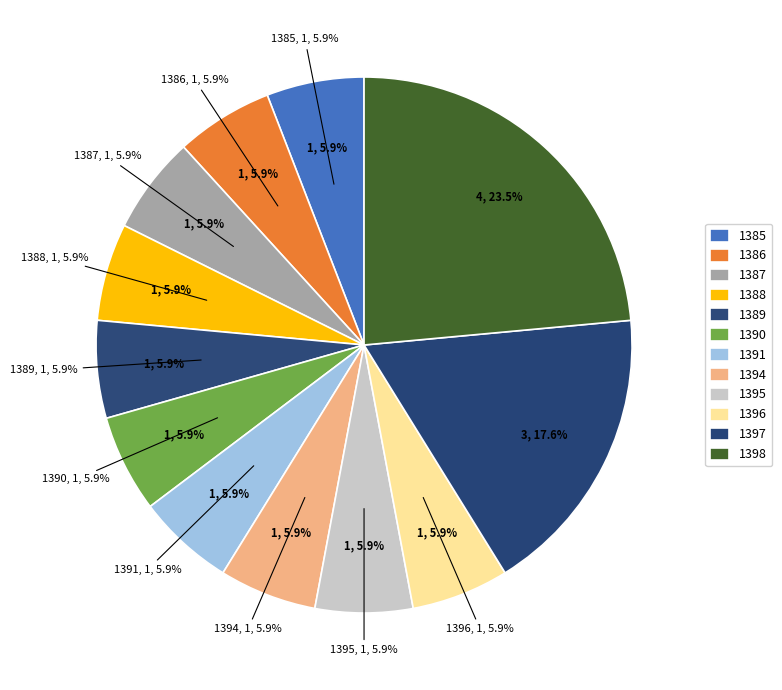

What is the largest slice in the pie chart?

1398